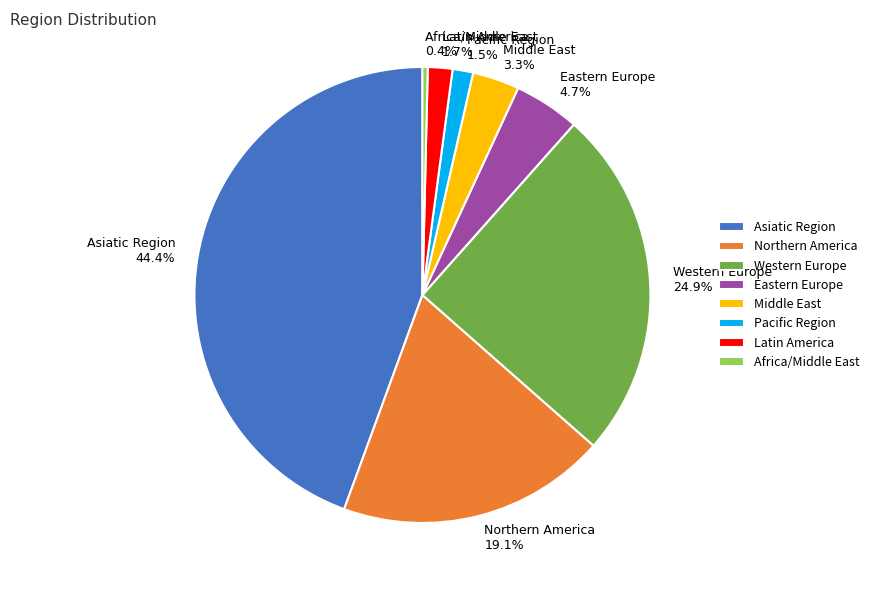

Count the number of slices in the pie.

8